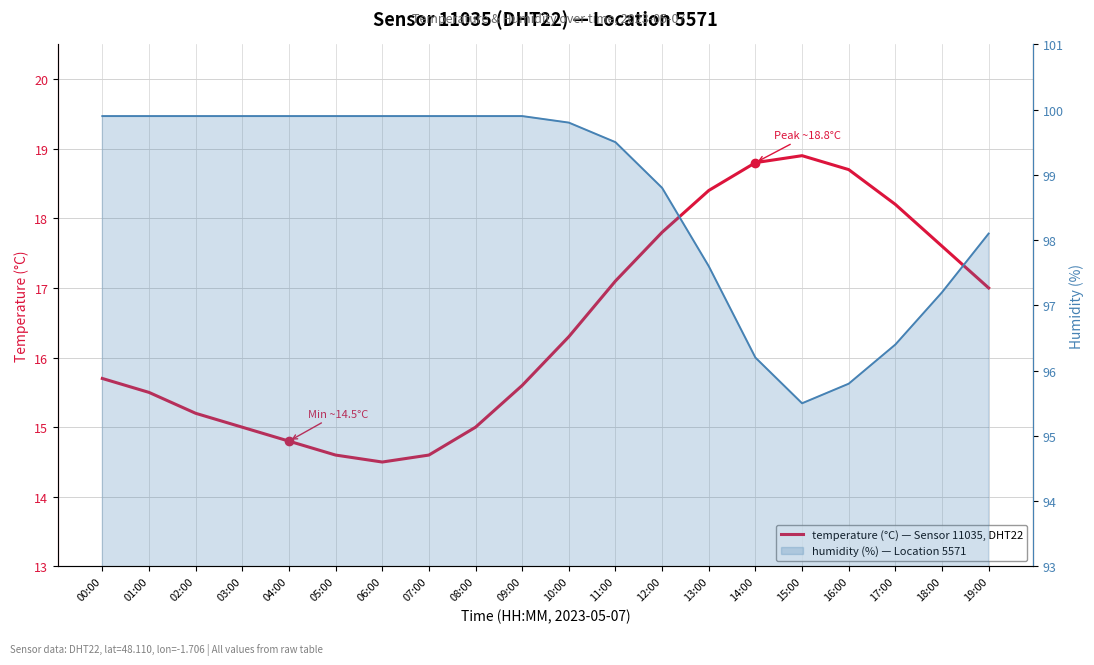

True or false: temperature has a value of 22.9 at 04:00.

False